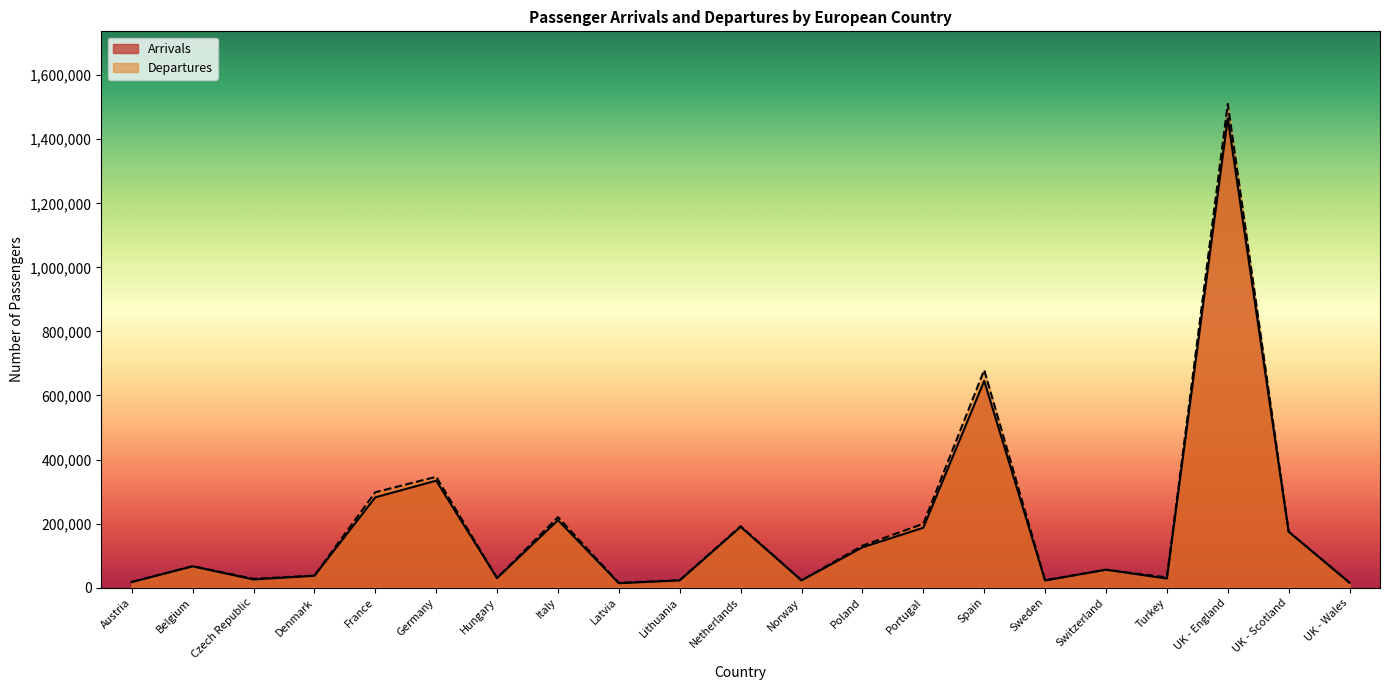

What is the sum of all Arrivals values?

3970966